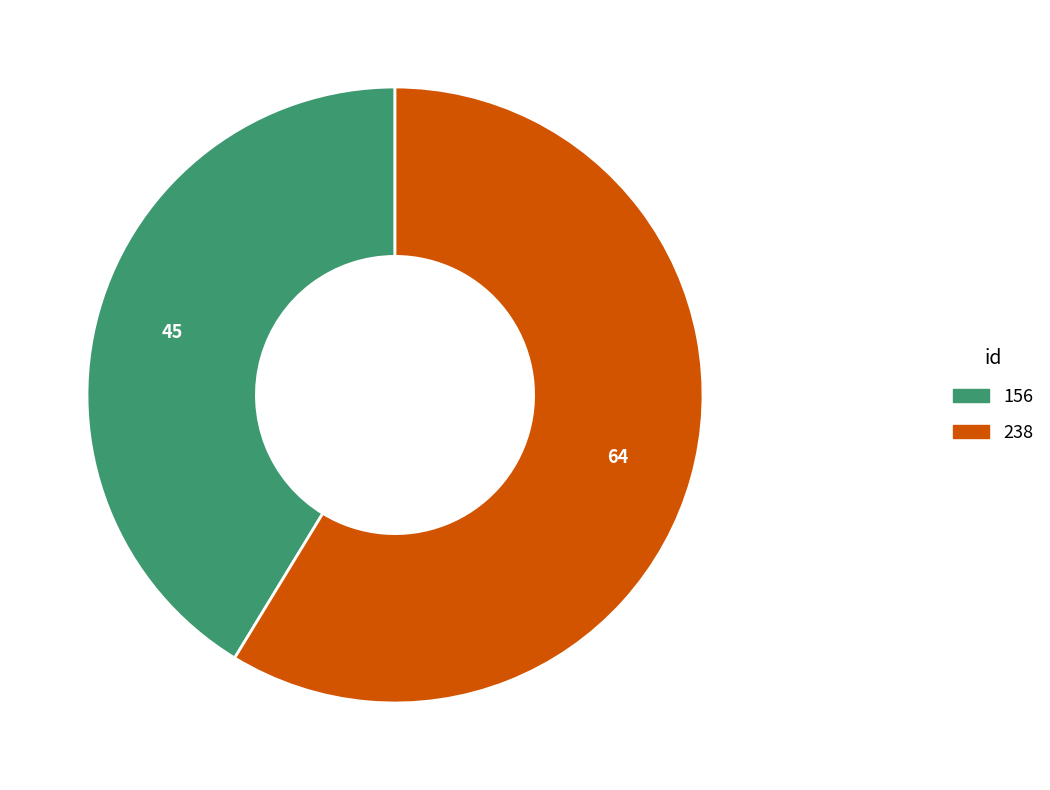

Which category has the biggest portion of the pie?

238